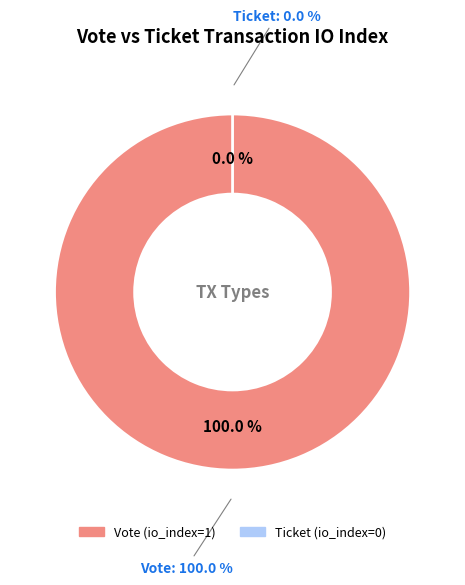

Count the number of slices in the pie.

2